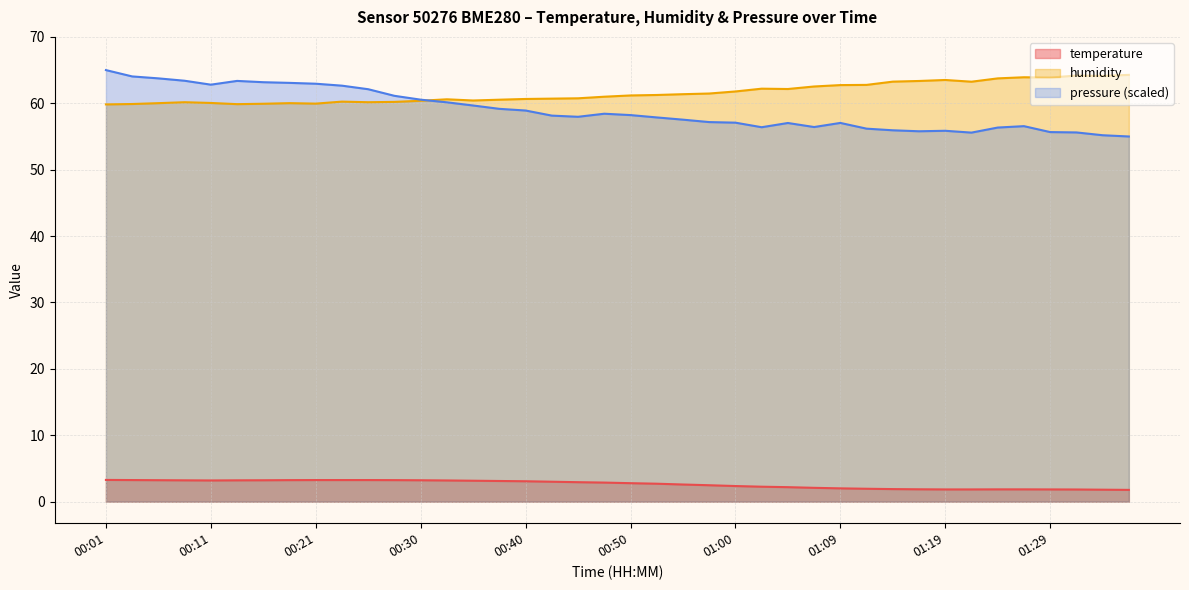

What is the spread (max minus min) of values at 00:13?

56.7